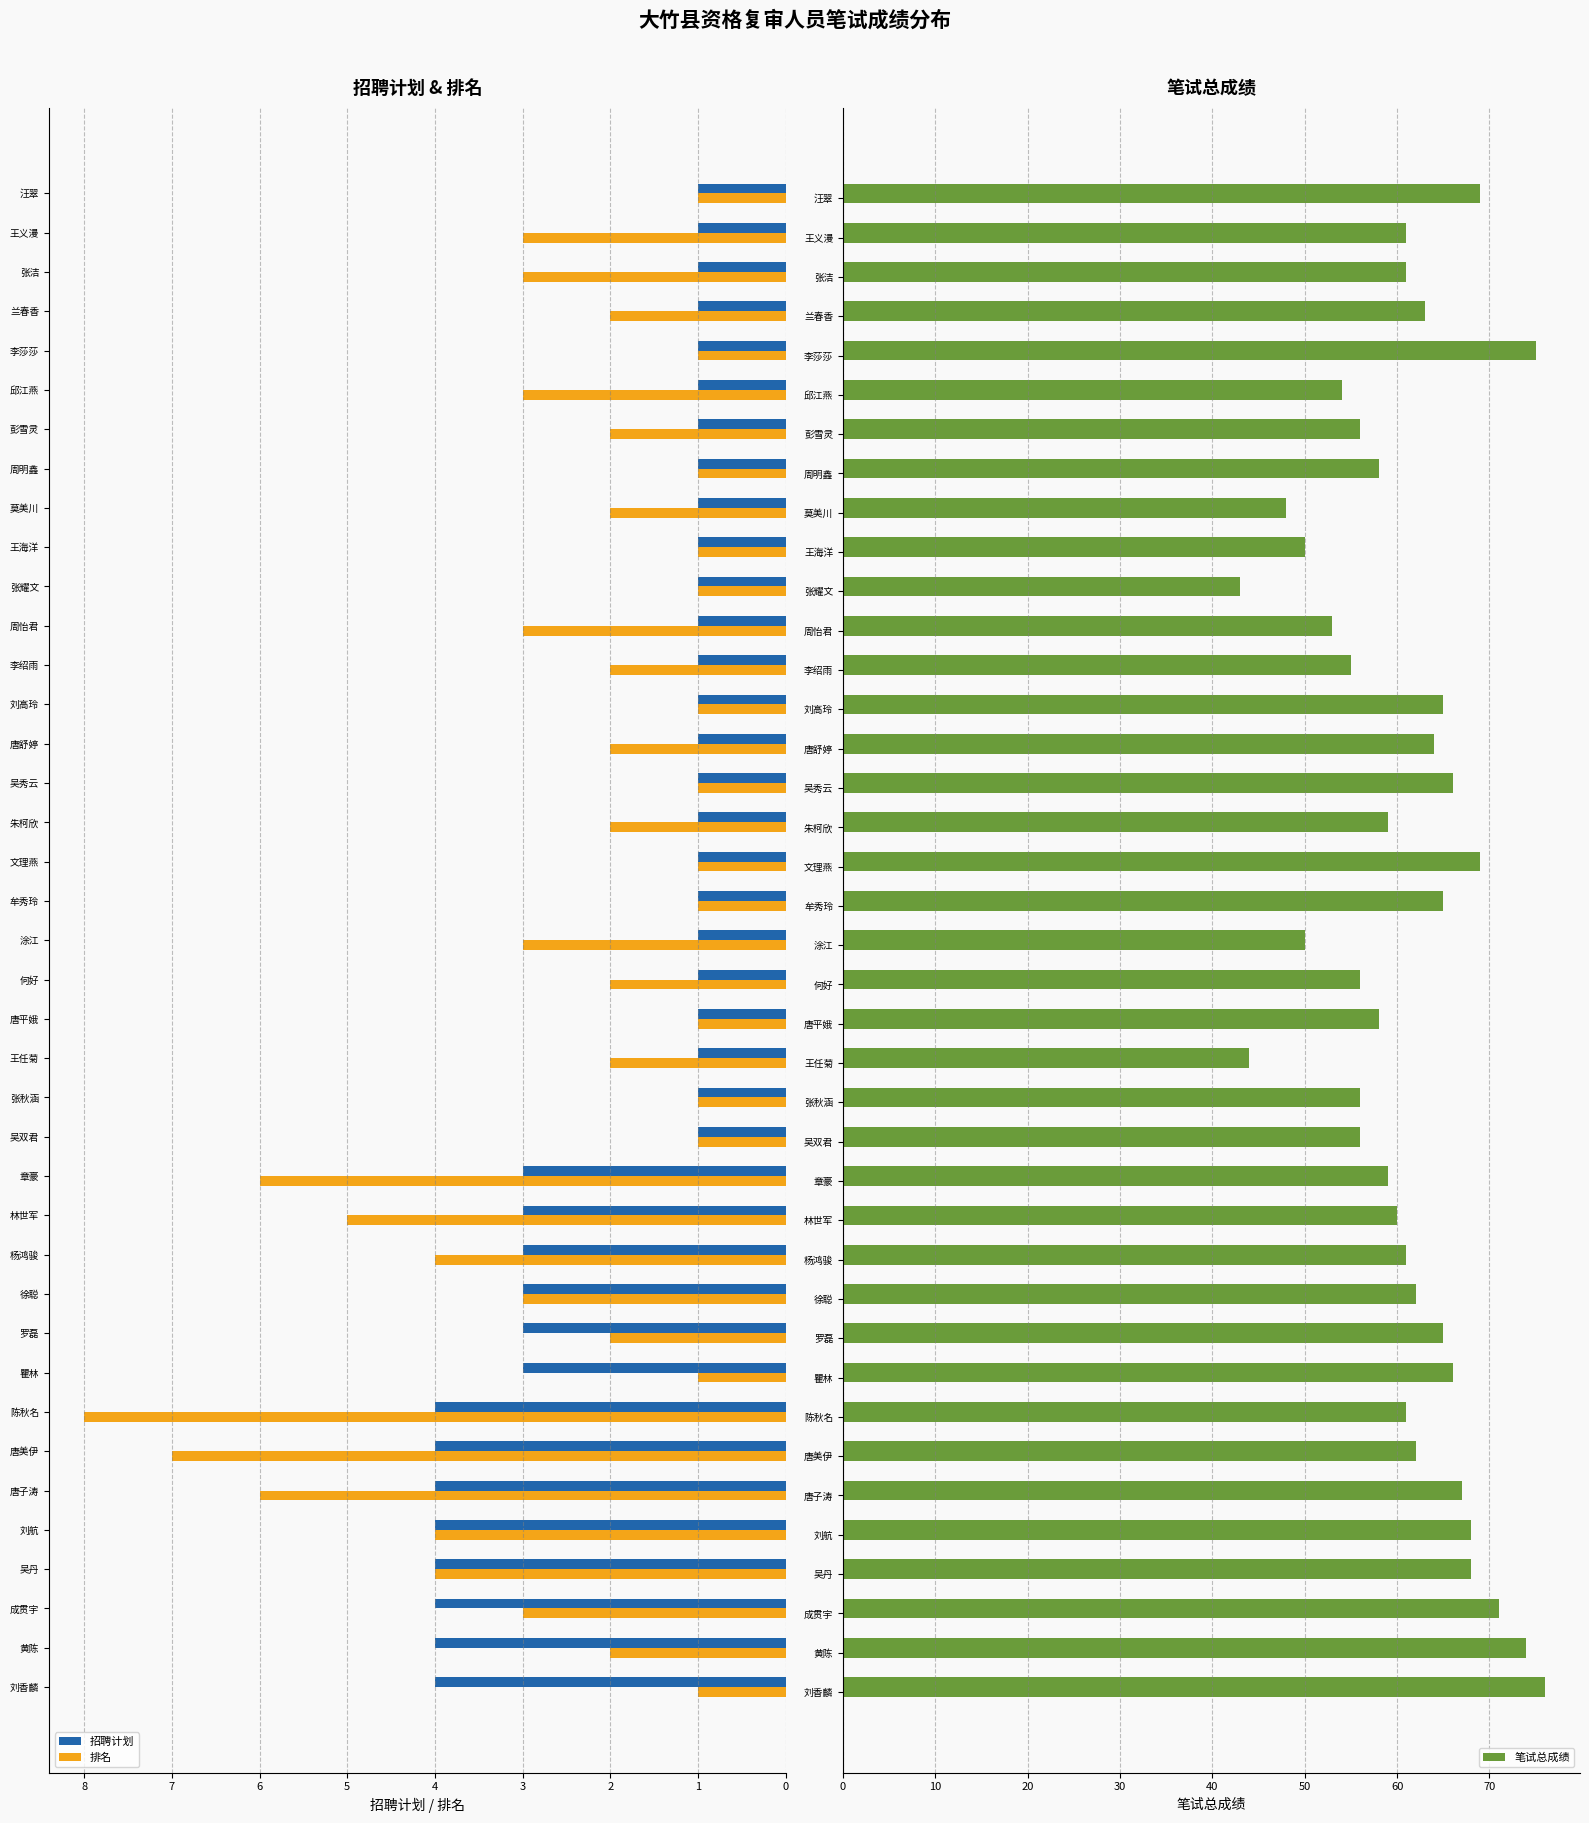

True or false: 笔试总成绩 has a value of 100 at 刘航.

False